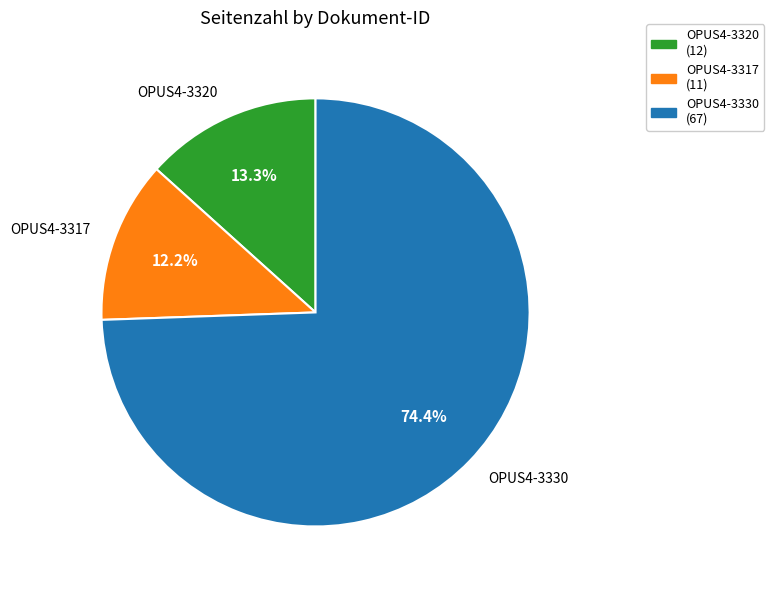

Which has a higher value, OPUS4-3330 or OPUS4-3320?

OPUS4-3330